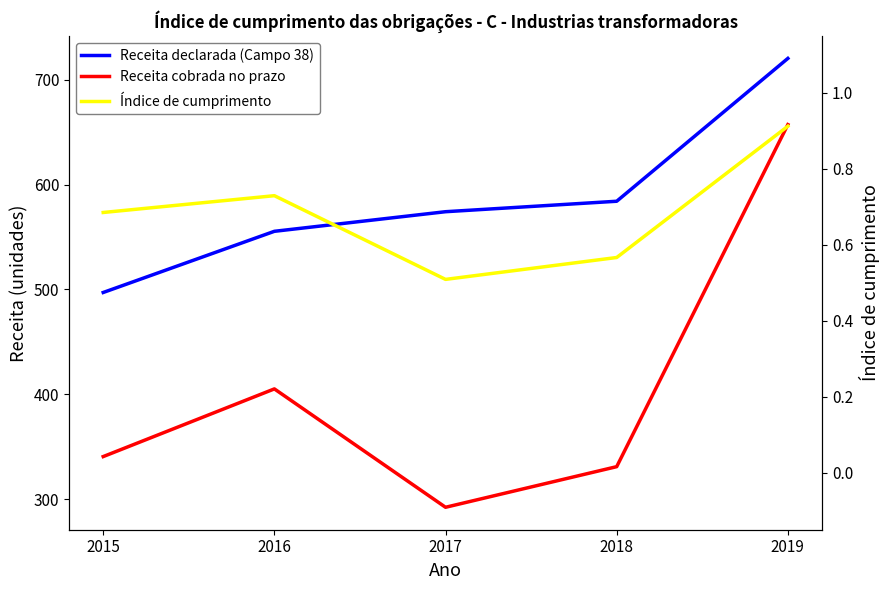

How many categories are shown in the chart?

5